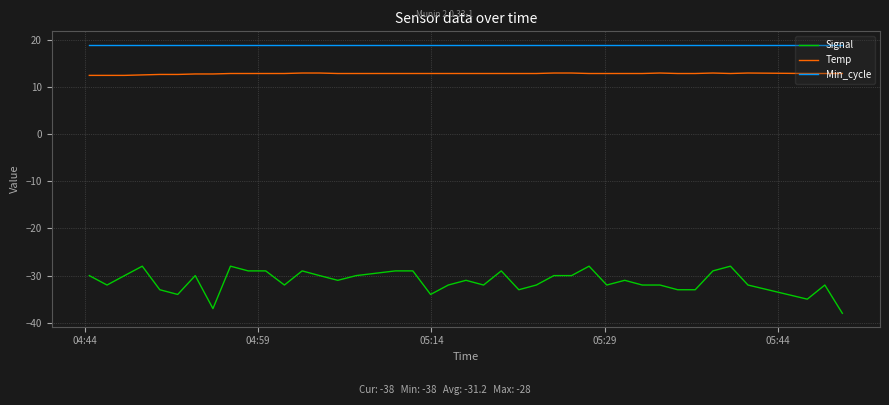

List the series in order of their peak value, lowest first.

Signal, Temp, Min_cycle